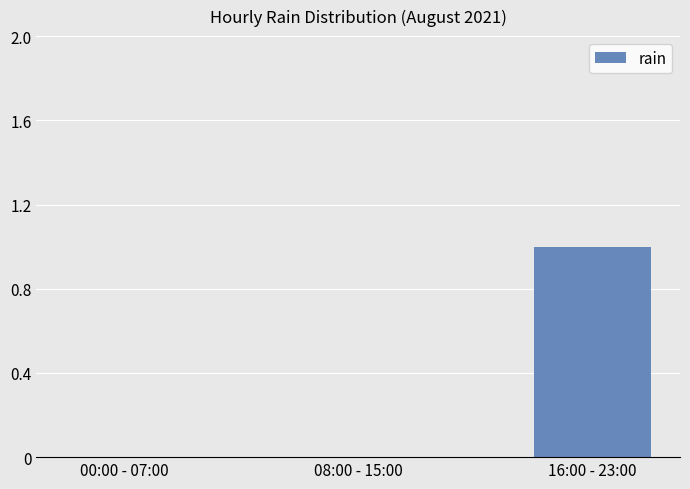

What is the change in value from 00:00 - 07:00 to 16:00 - 23:00?

+1